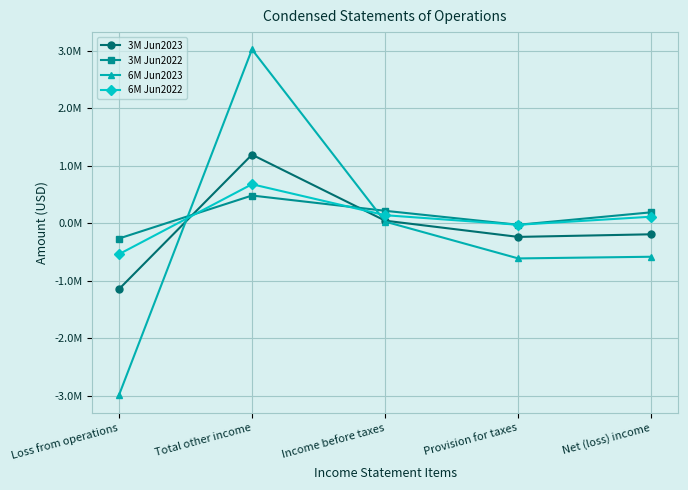

What is the difference between the second highest and second lowest values in the 3M Jun2023 series?

282015